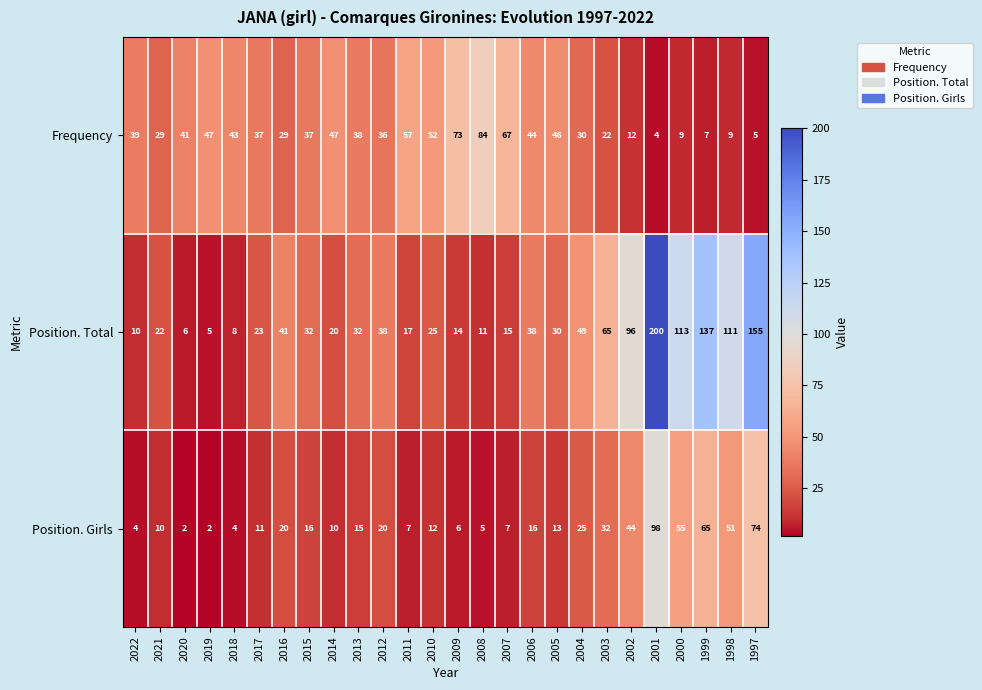

What is the difference between the maximum and minimum values in the Position. Total series?

195